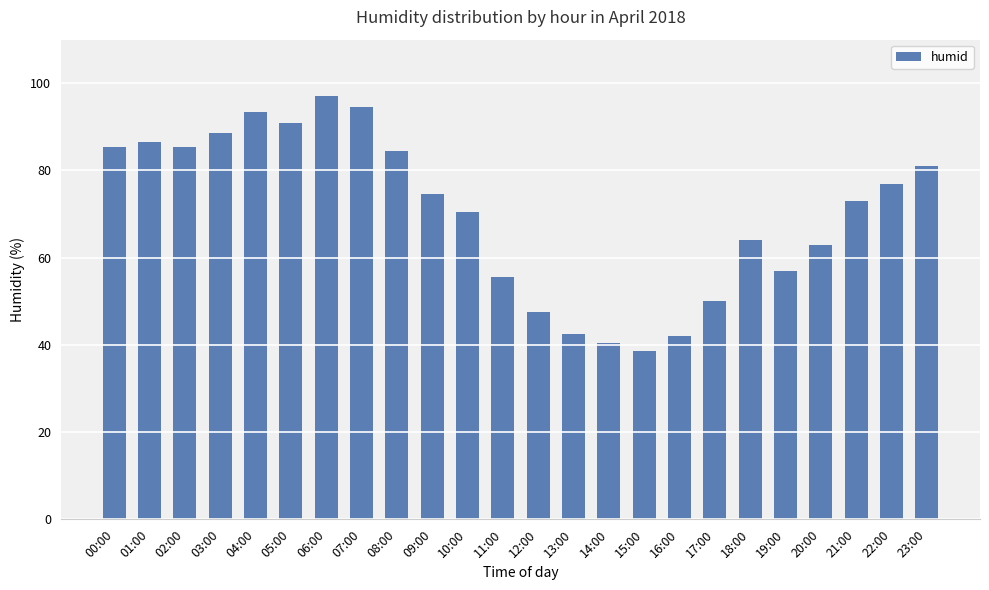

Reading left to right, extract all data points from this chart.

00:00=85.5	01:00=86.5	02:00=85.5	03:00=88.5	04:00=93.5	05:00=91.0	06:00=97.0	07:00=94.5	08:00=84.5	09:00=74.5	10:00=70.5	11:00=55.5	12:00=47.5	13:00=42.5	14:00=40.5	15:00=38.5	16:00=42.0	17:00=50.0	18:00=64.0	19:00=57.0	20:00=63.0	21:00=73.0	22:00=77.0	23:00=81.0